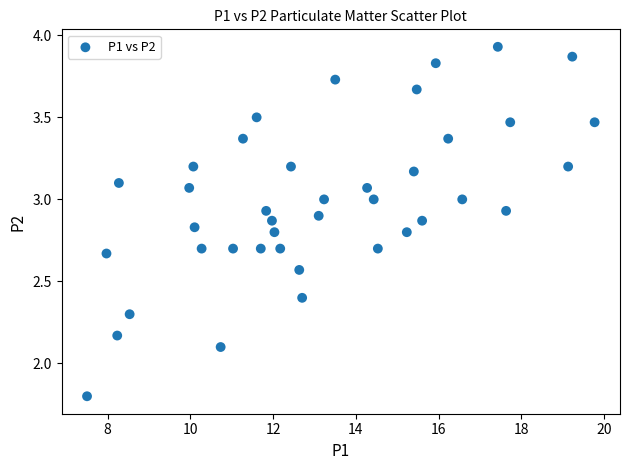

What Y value in the scatter plot is closest to 2?

2.1